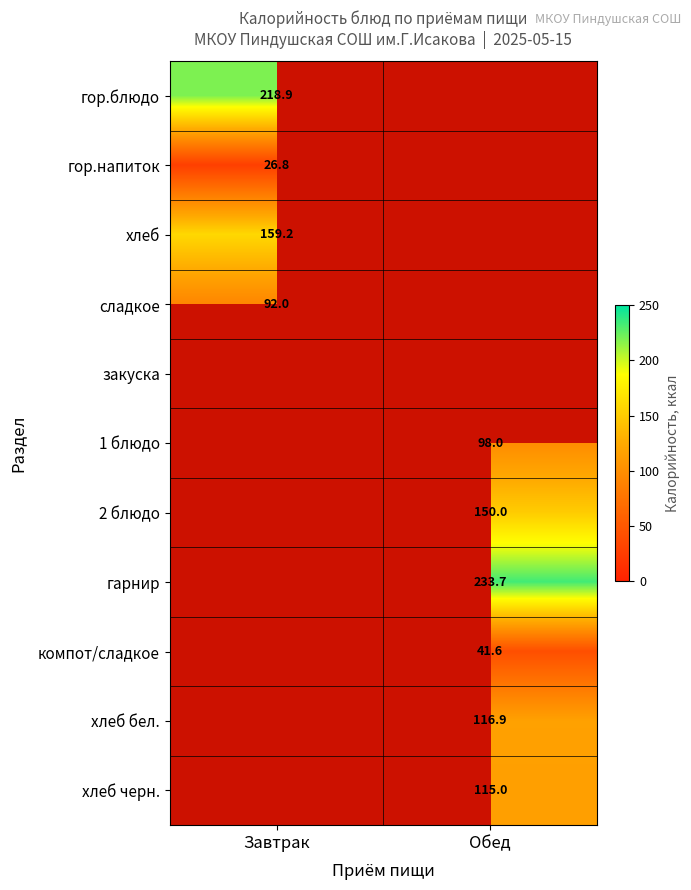

The хлеб бел. series shows 116.9 at Обед. True or false?

True